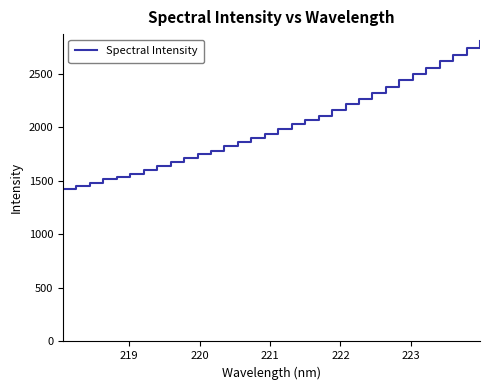

Does the chart display data point markers on the line(s)?

No